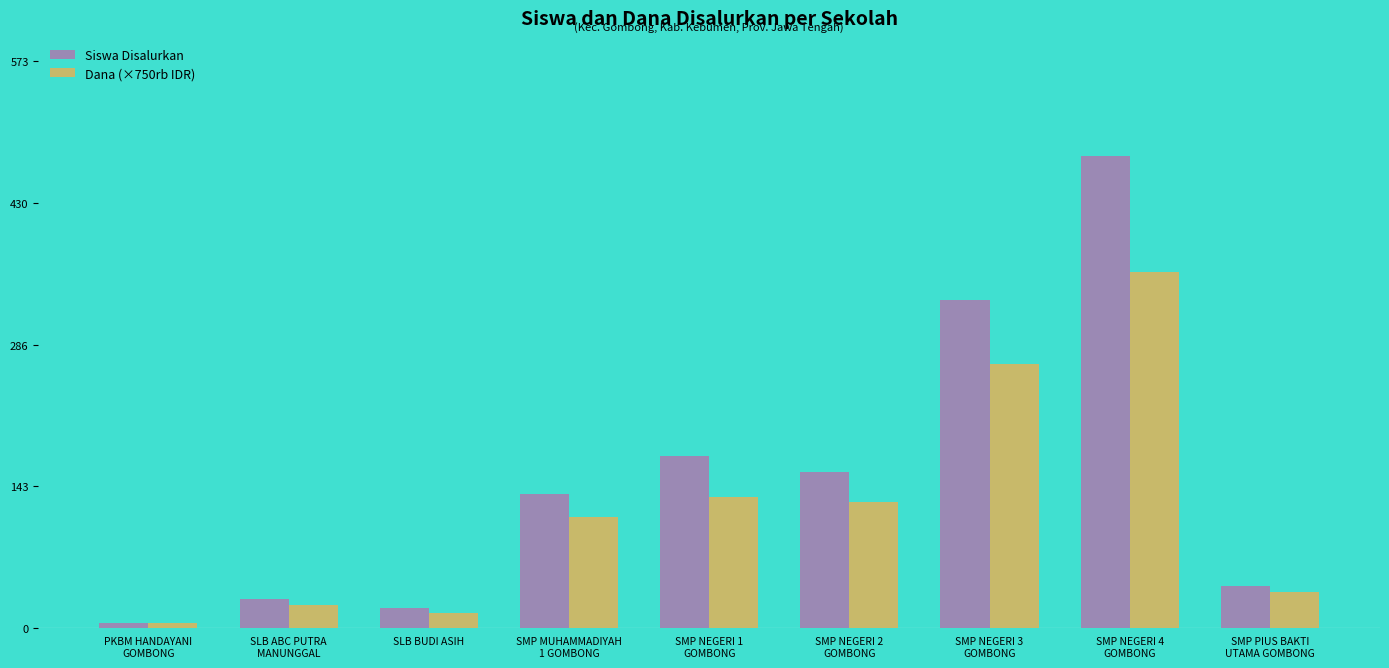

How many groups of bars are there?

9